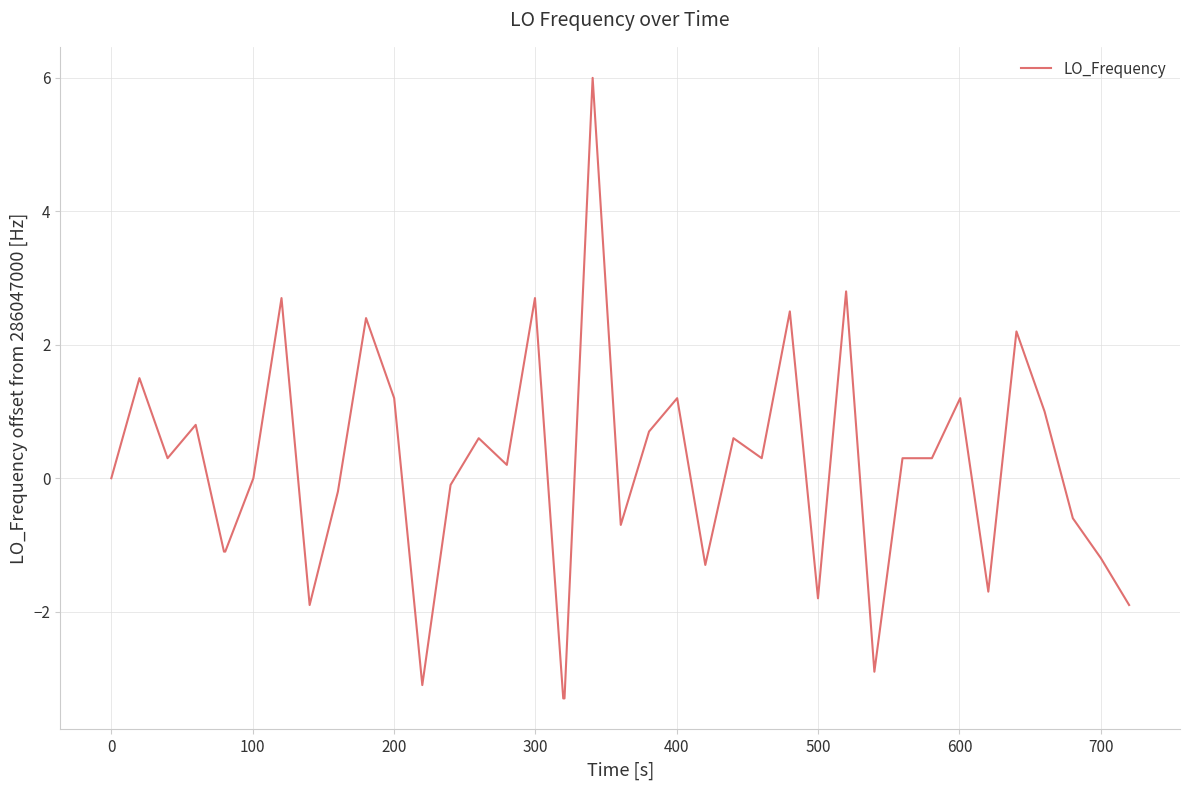

What is the difference between the maximum and minimum values?

9.3